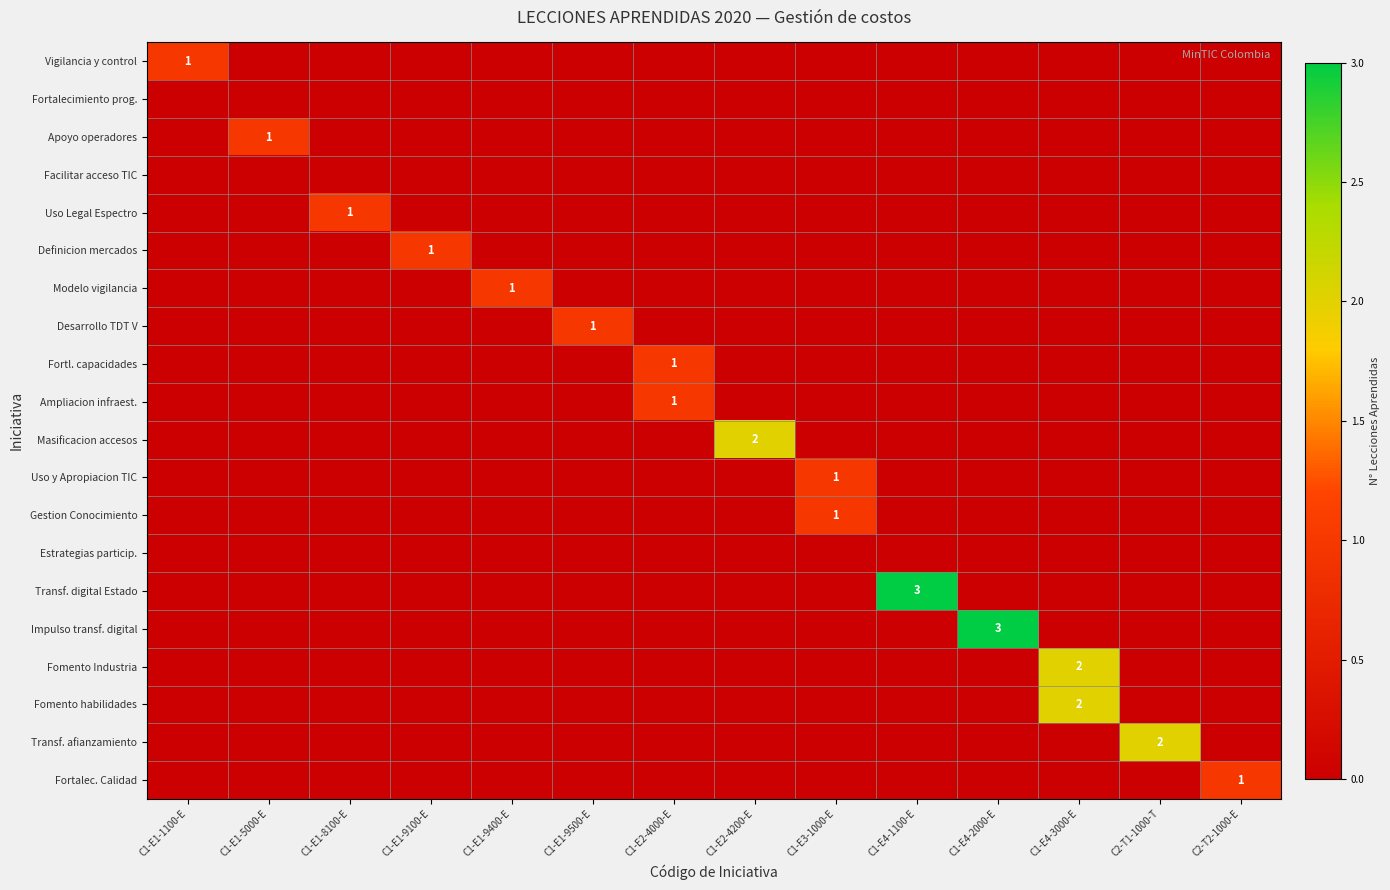

Which label corresponds to the largest value in the chart?

C1-E4-1100-E